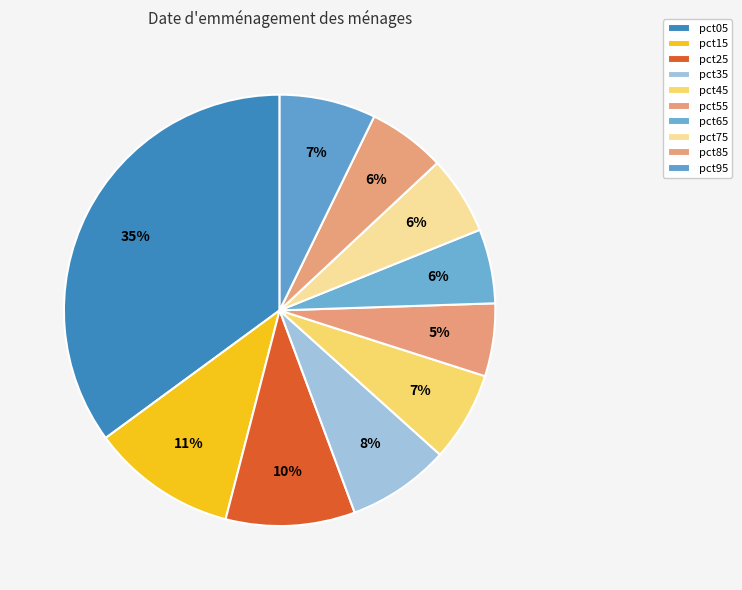

What is the smallest slice in the pie chart?

pct55